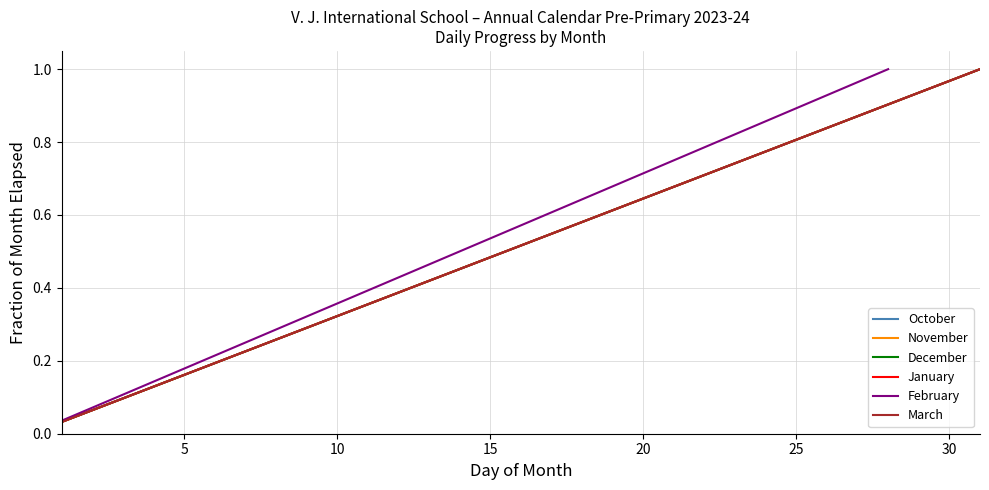

Which series changed the most between 14 and 30?

October